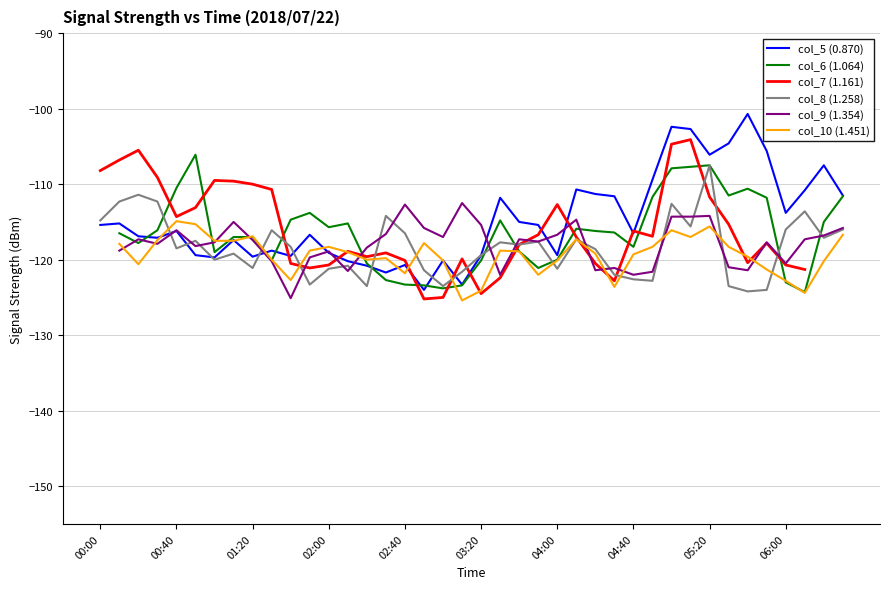

What is the lowest value of the col_5 (0.870) series?

-124.0